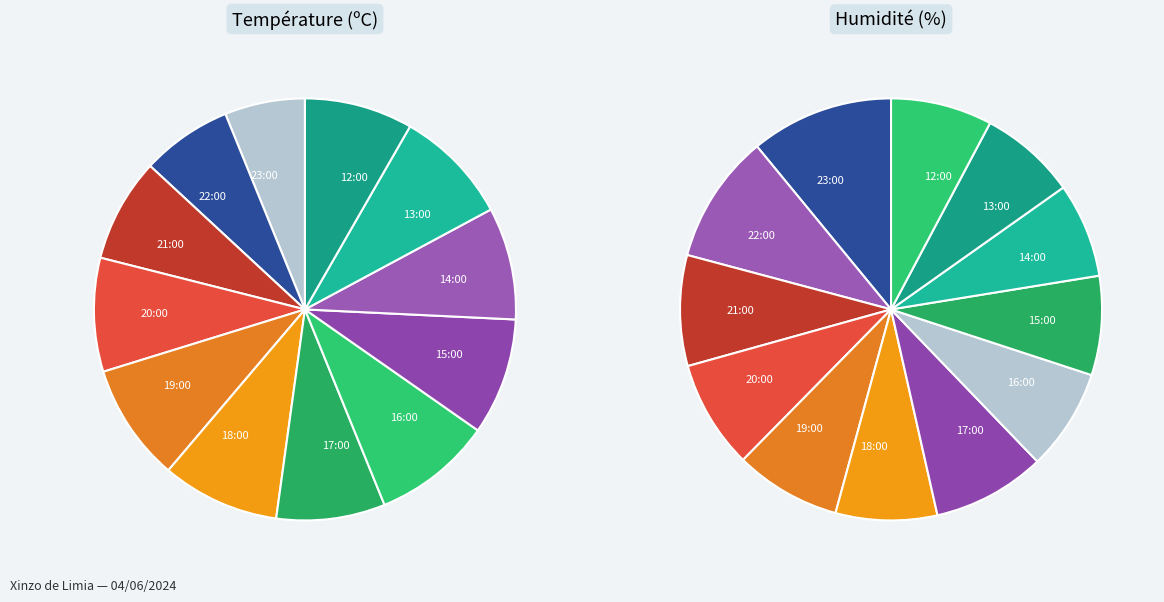

Does 14:00 account for over 50% of the chart?

No